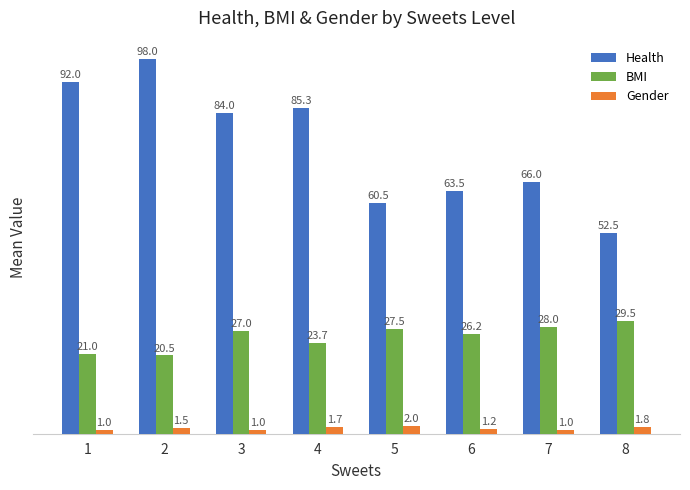

At 3, list the series in order from smallest to largest.

Gender, BMI, Health